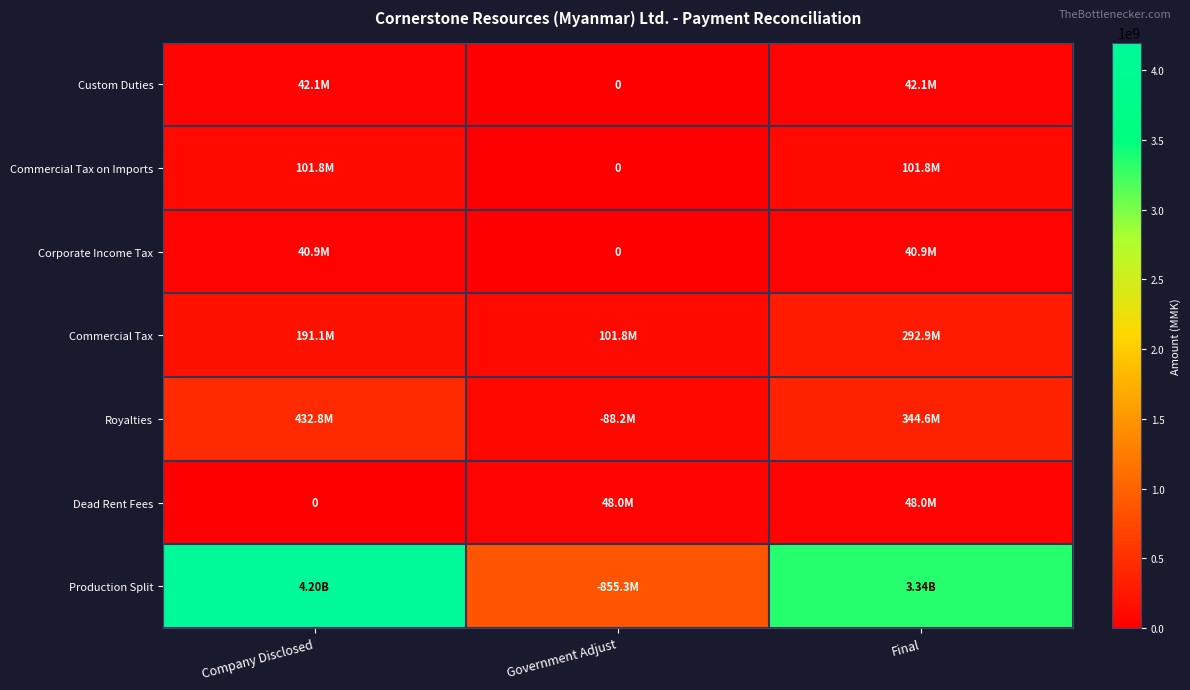

What is the total value across all series at Company Disclosed?

5006594337.3